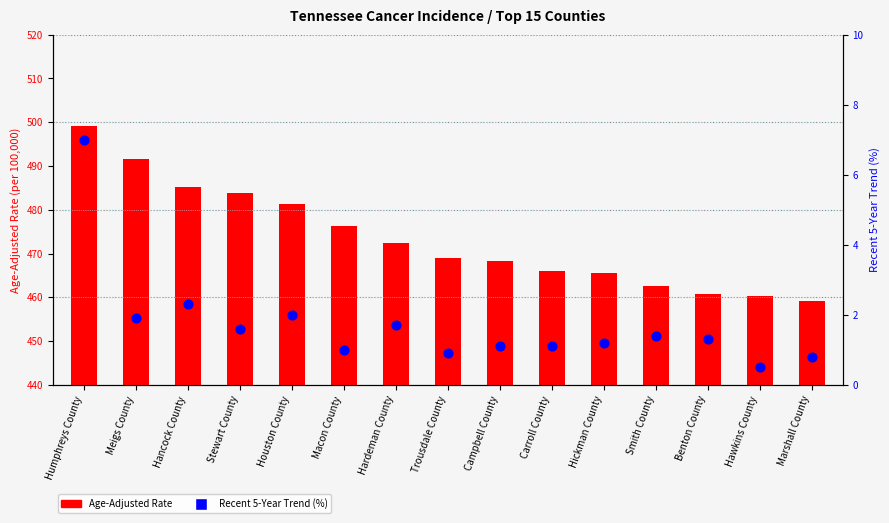

At which category is the sum across all series the highest?

Humphreys County